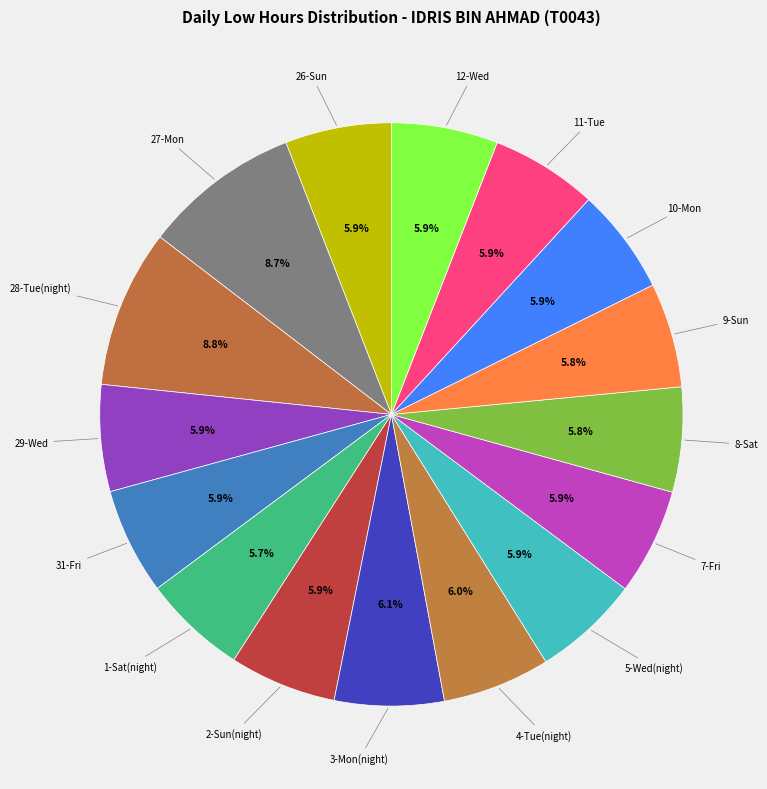

How many slices are in this pie chart?

16